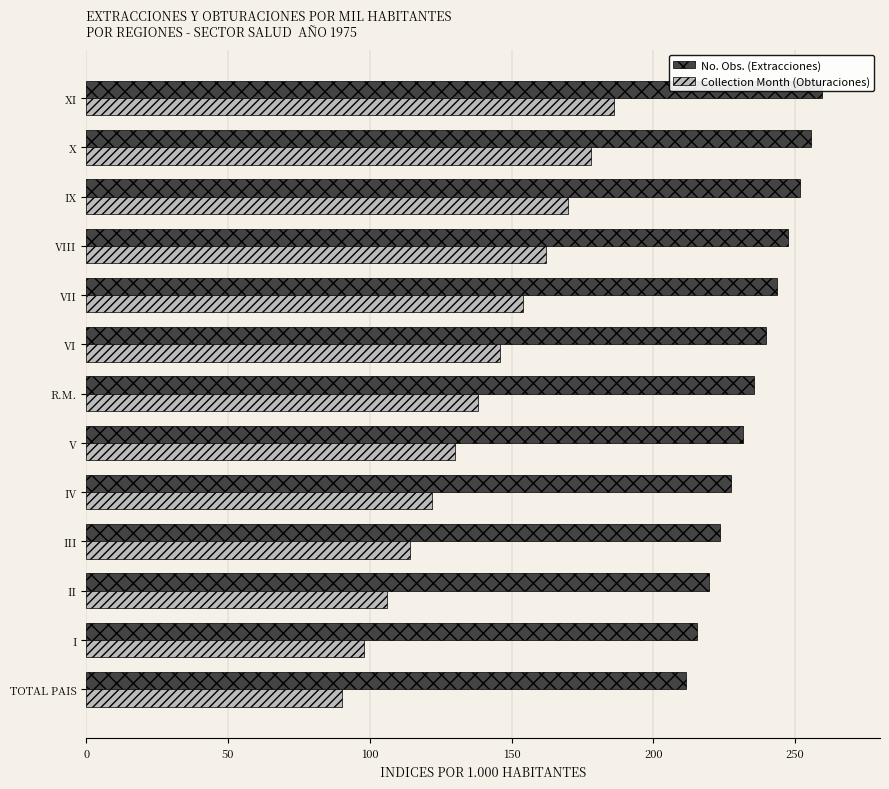

Which series has the largest range (max minus min)?

Collection Month (Obturaciones)